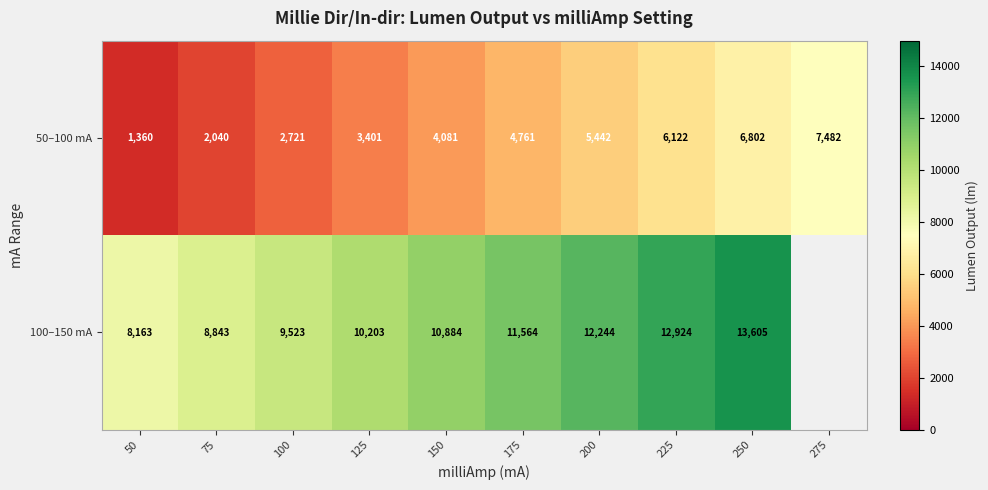

At which label does 50–100 mA reach its minimum?

50